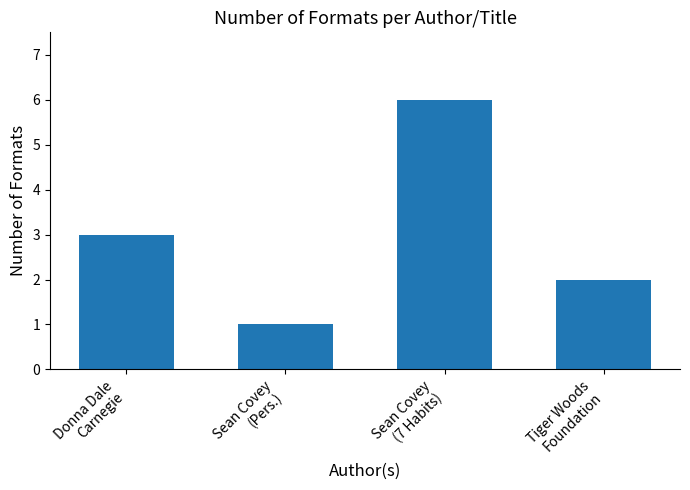

What is the label of the 2nd bar from the left?

Sean Covey
(Pers.)